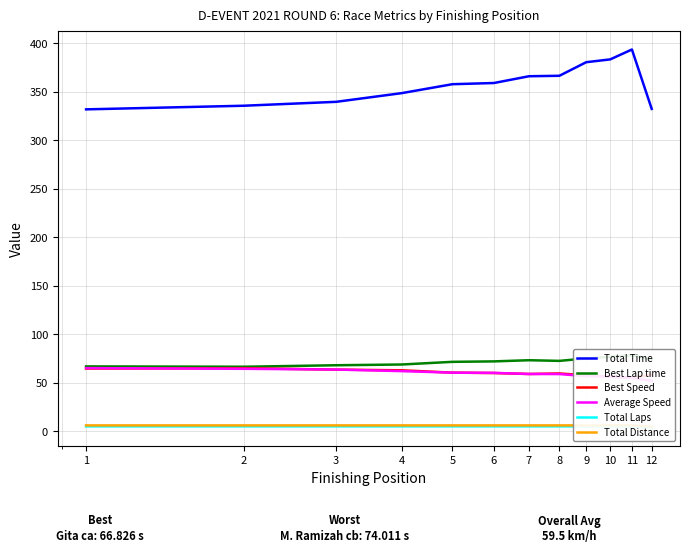

Is the value of Best Speed at 11 greater than the value of Total Distance at 2?

Yes